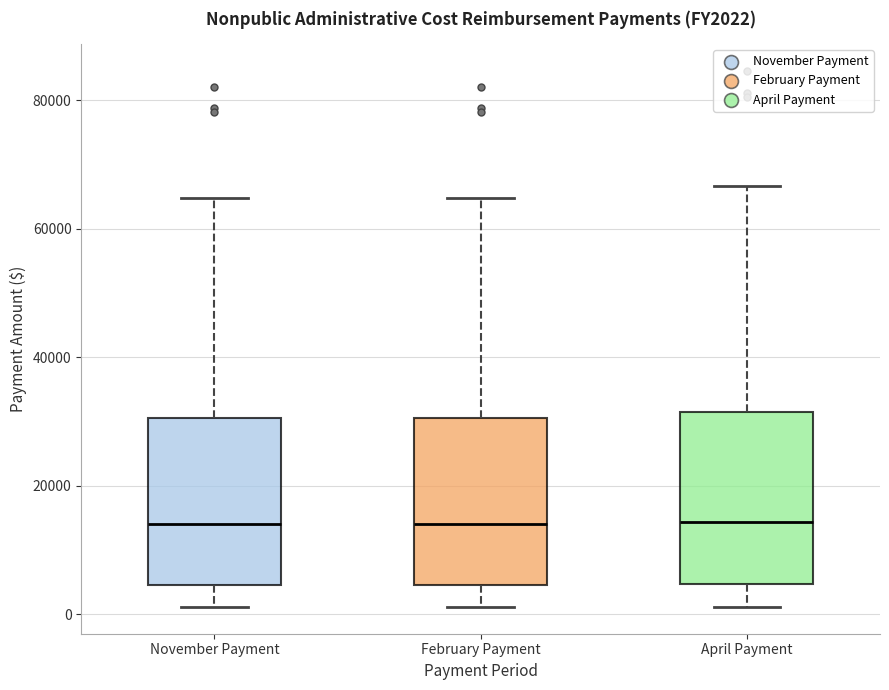

Where is the upper edge of the box for April Payment on the y-axis? The values are not printed on the chart, so give them approximately, as read against the axis.

32000